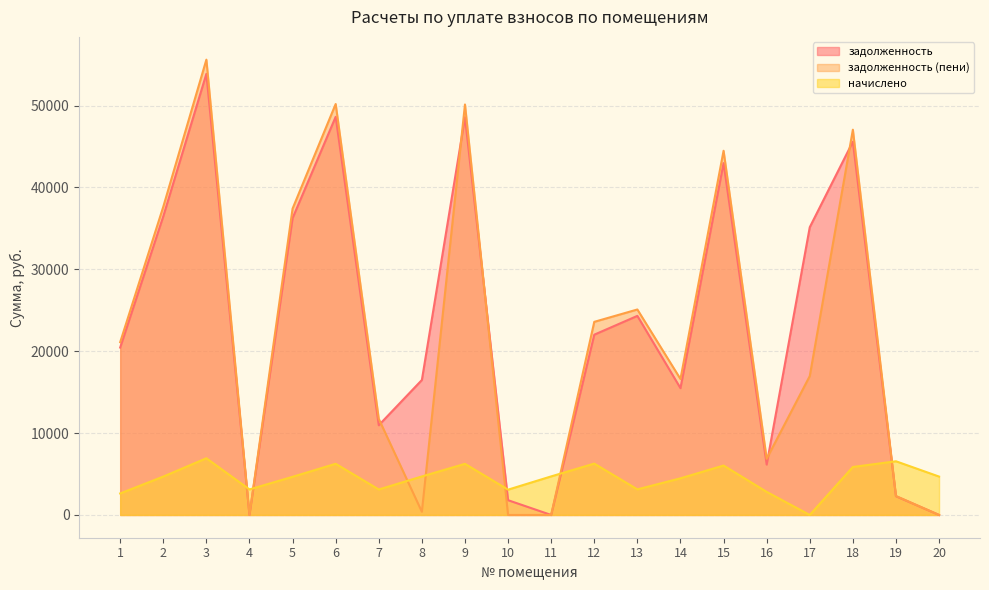

Count the number of categories in the chart.

20